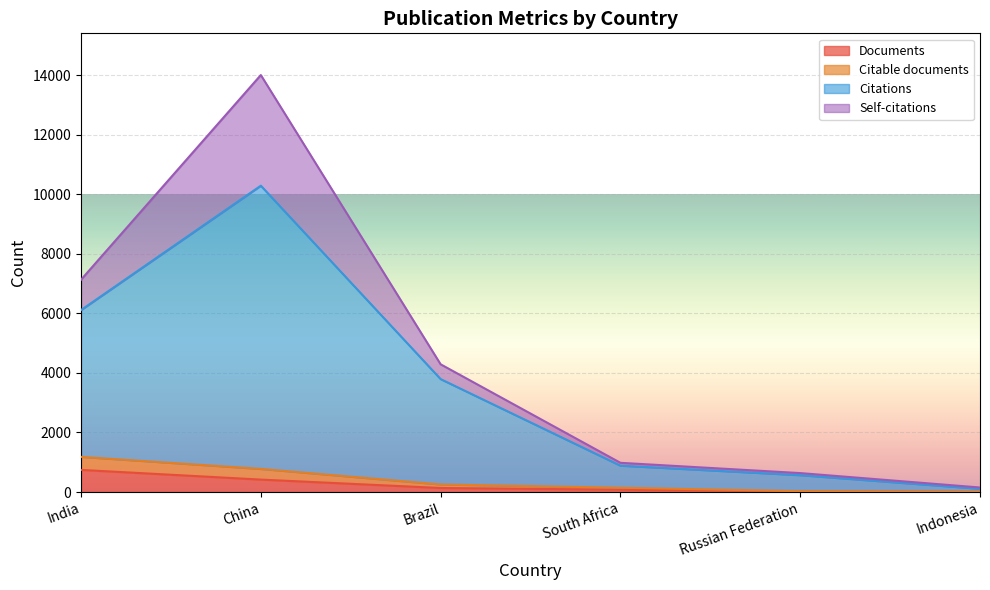

True or false: Citable documents has more than 1 interior local peaks.

False